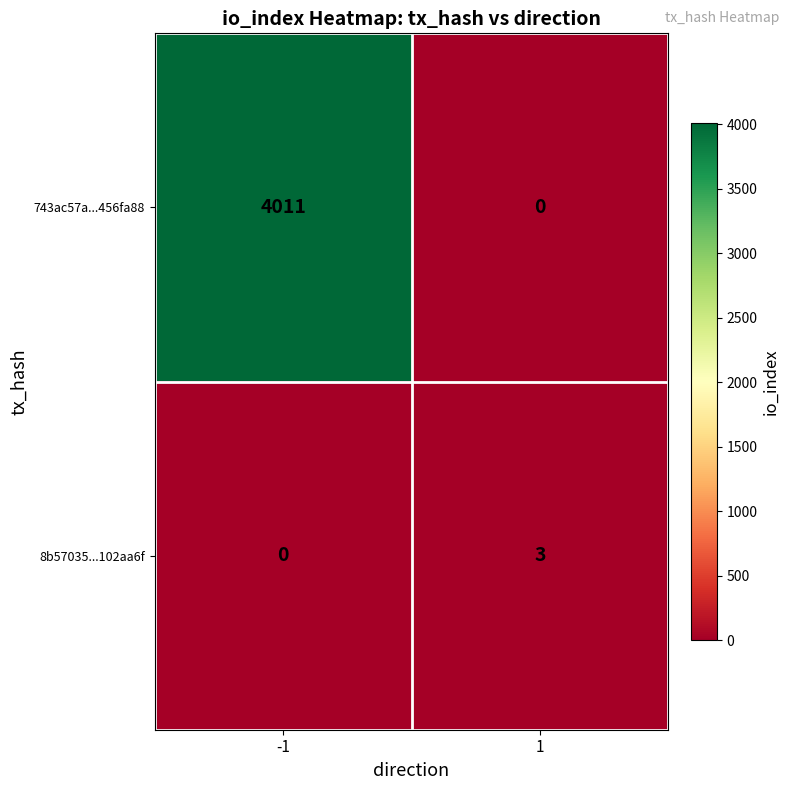

What is the maximum value for 743ac57a...456fa88?

4011